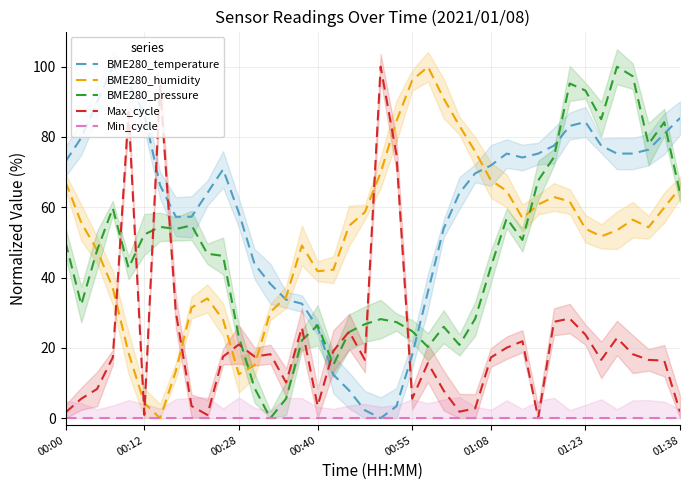

What position from the left is 19?

20